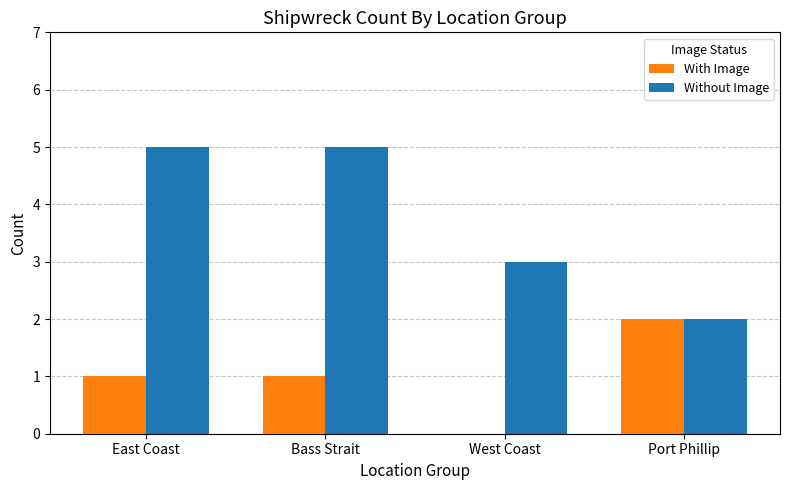

What is the sum of all With Image values?

4